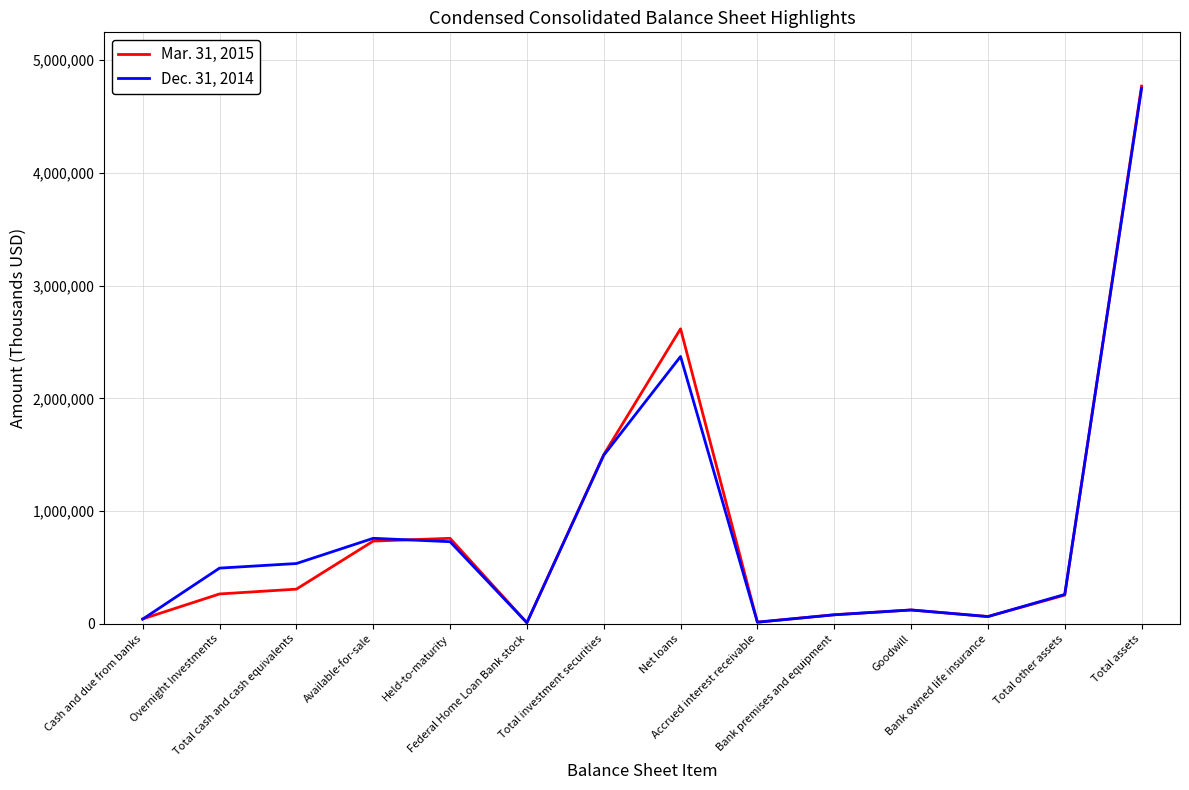

What is the maximum value shown in the chart?

4770453